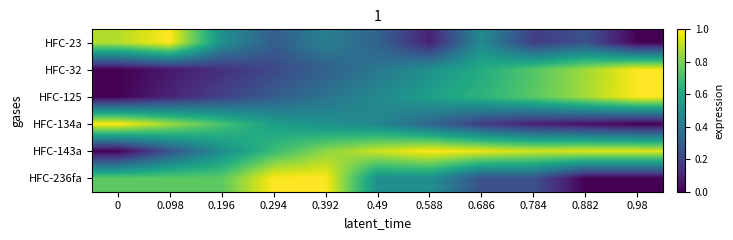

How many distinct data groups are displayed?

6